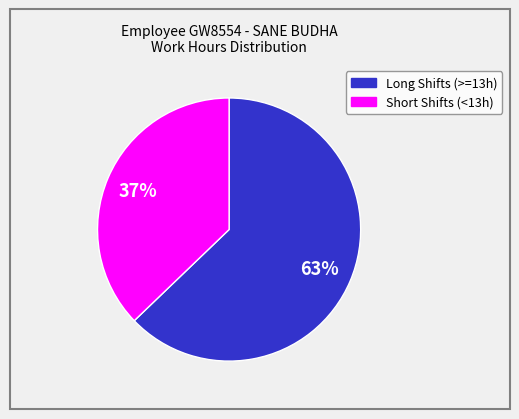

To the nearest percent, what is the difference between the largest and smallest slice percentages?

26%